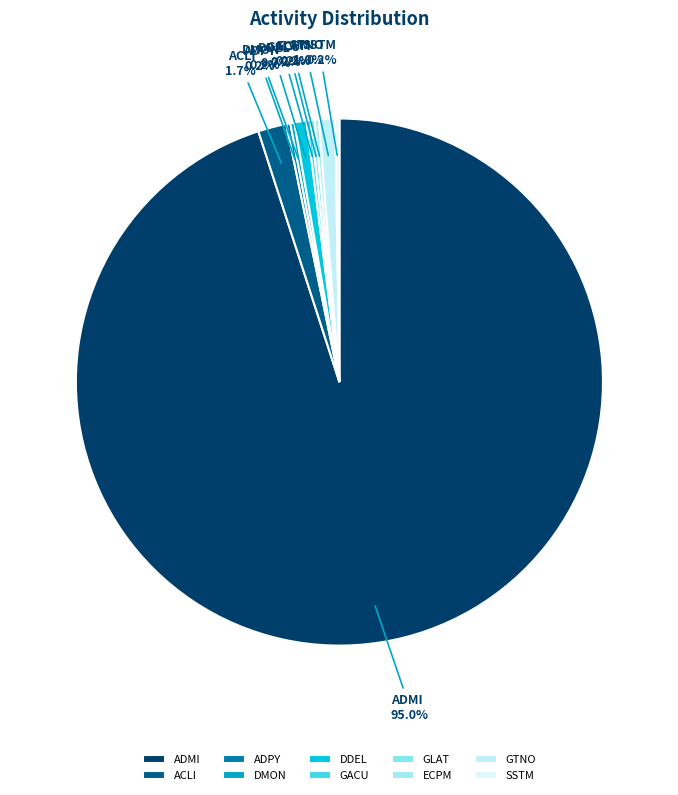

Is there any slice that represents more than half of the pie?

Yes